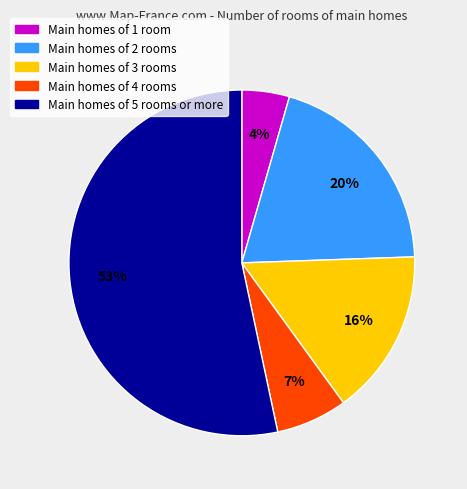

How many slices are in this pie chart?

5